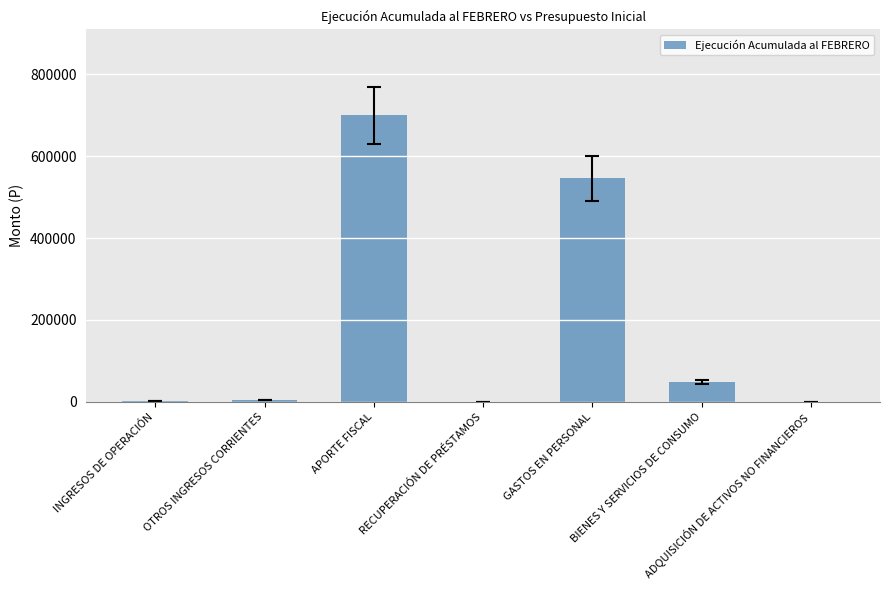

Is it true that the value at GASTOS EN PERSONAL is 118431?

False